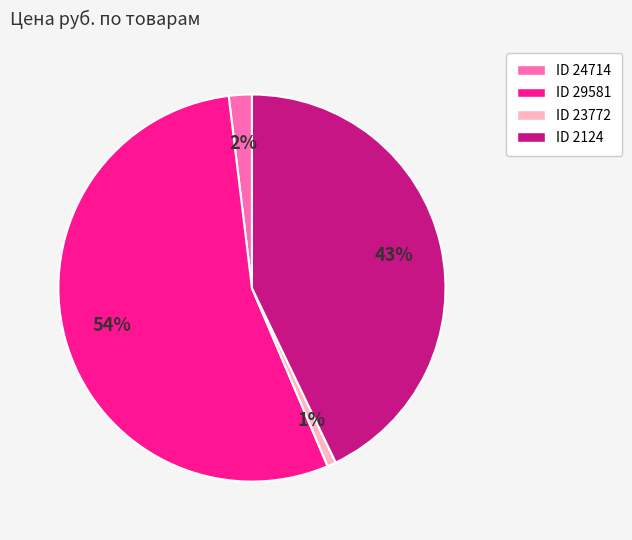

To the nearest percent, what is the combined percentage of ID 23772 and ID 29581?

55%